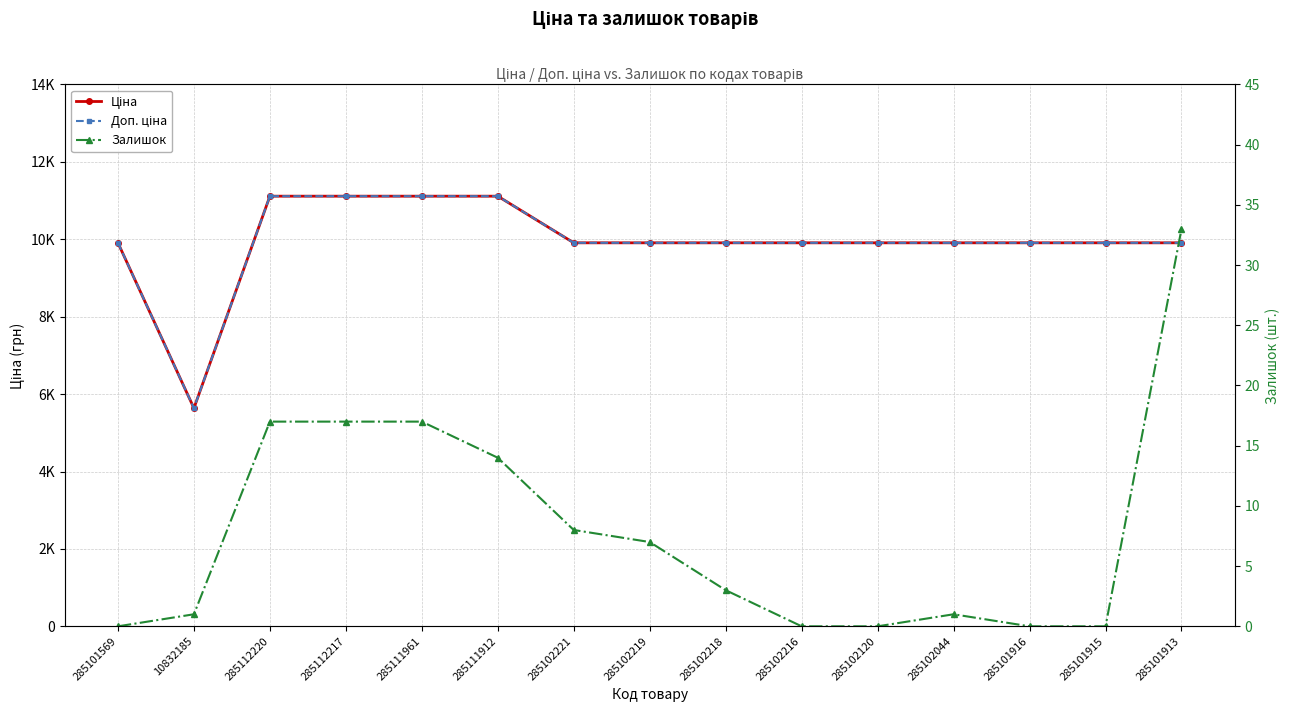

True or false: Доп. ціна and Залишок intersect in this chart.

False